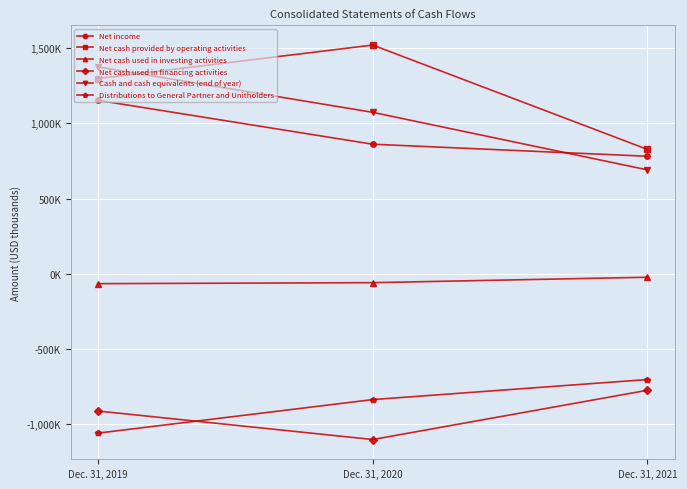

Is this an area chart (filled region under the line)?

No